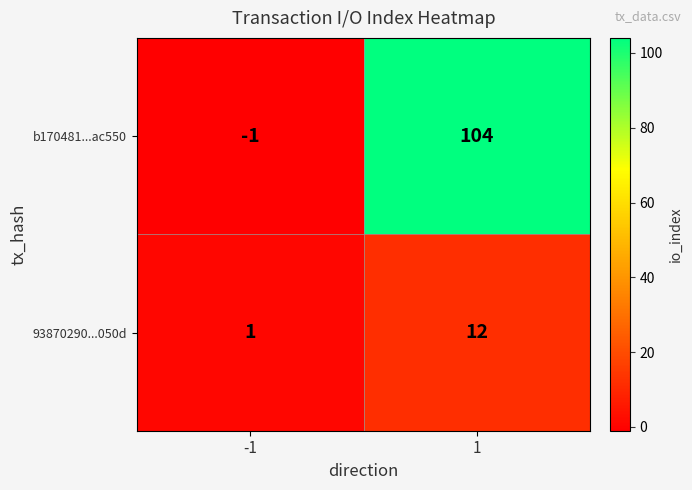

The value of b170481...ac550 at -1 is -1. True or false?

True